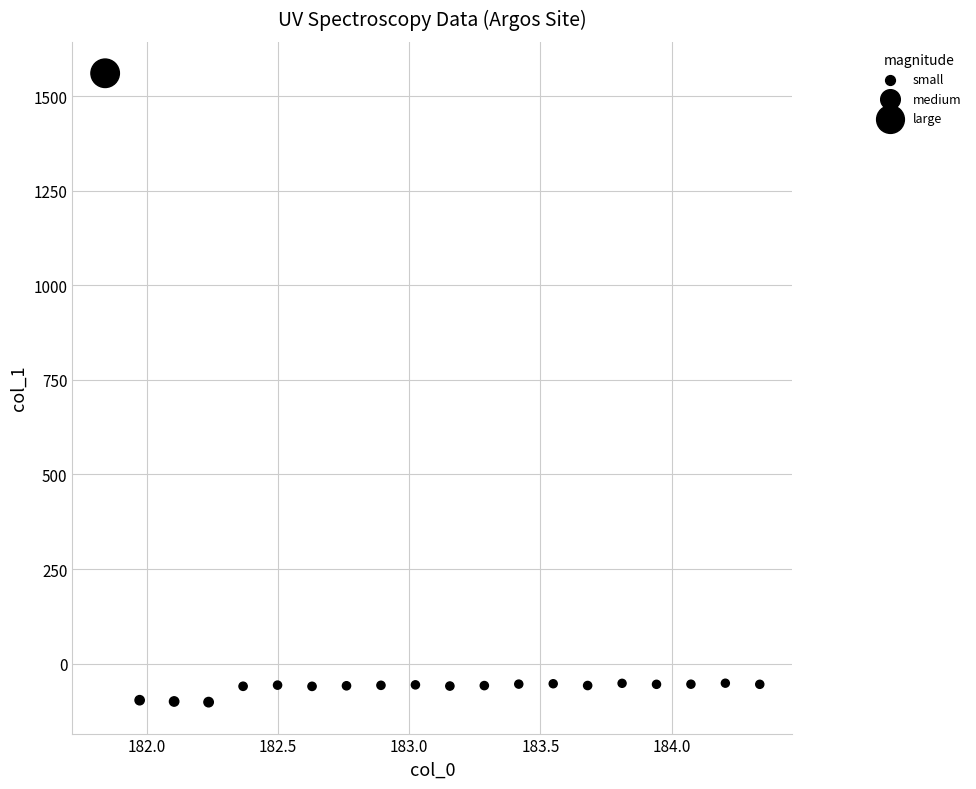

What is the range of Y values (max minus min)?

1662.2